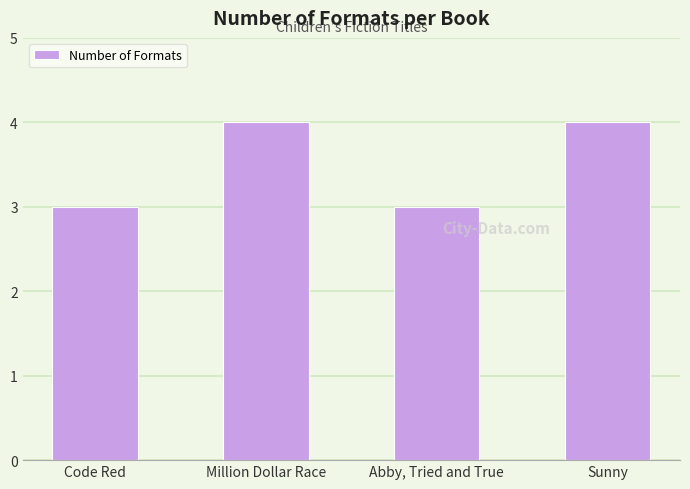

What is the smallest value displayed?

3